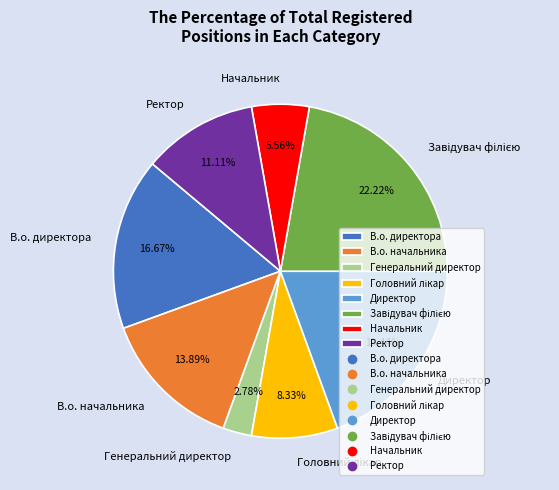

Does any single category account for the majority?

No